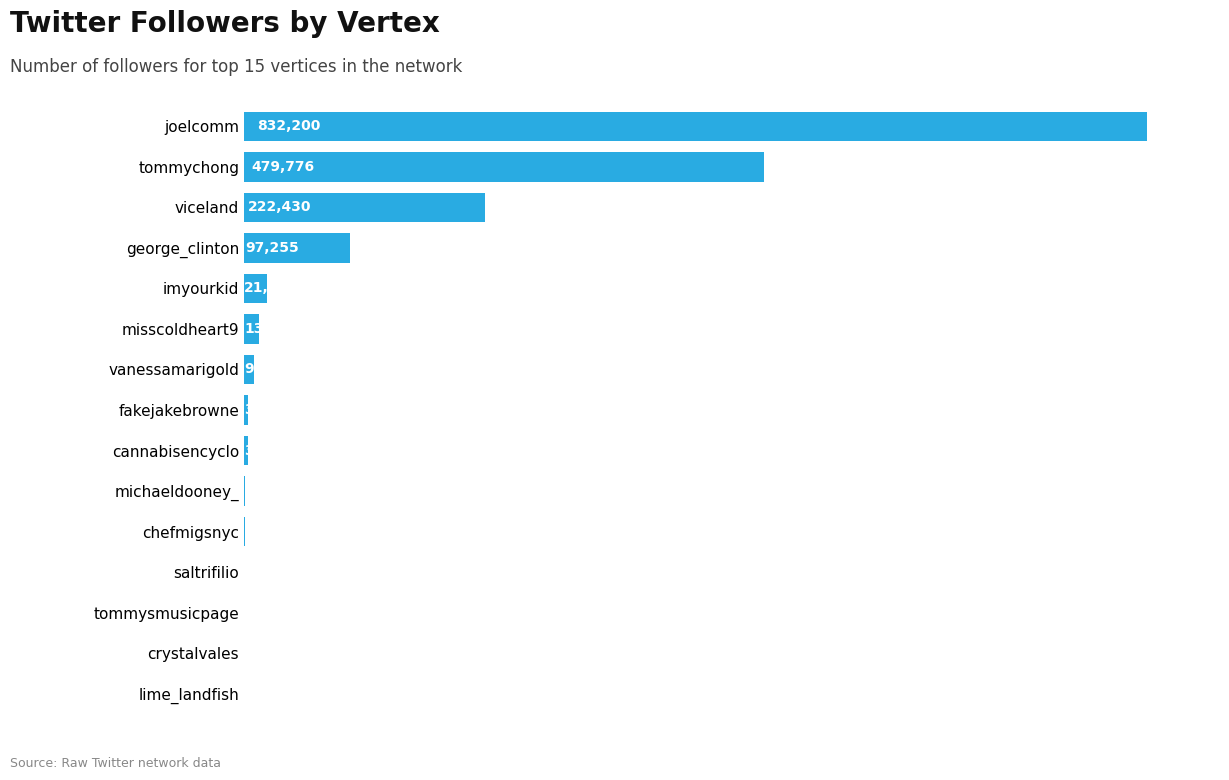

What is the maximum value shown in the chart?

832200